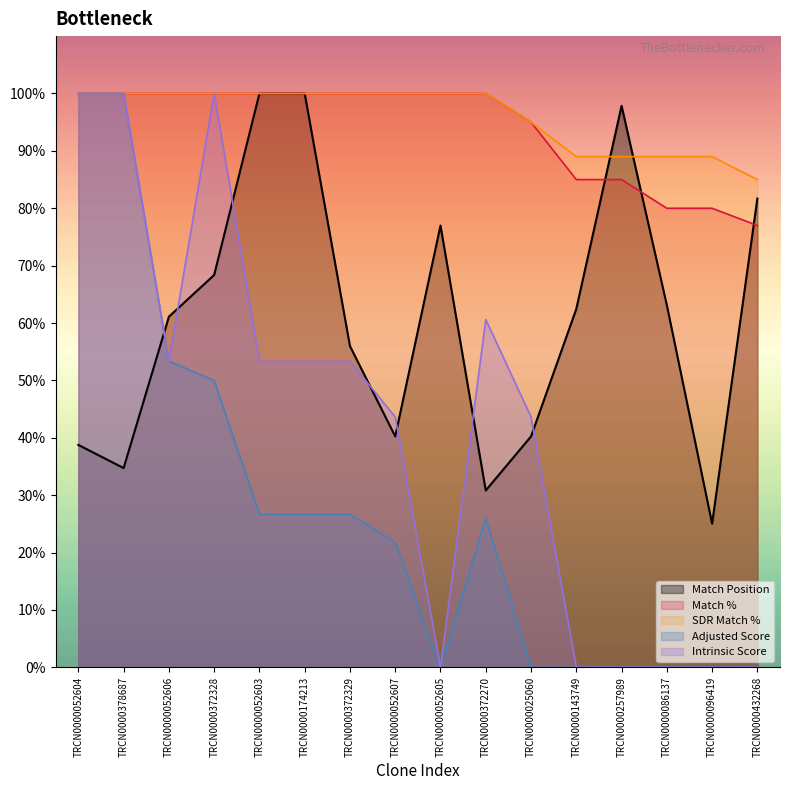

Rank the series by their maximum value, from highest to lowest.

Match Position, Match %, SDR Match %, Adjusted Score, Intrinsic Score